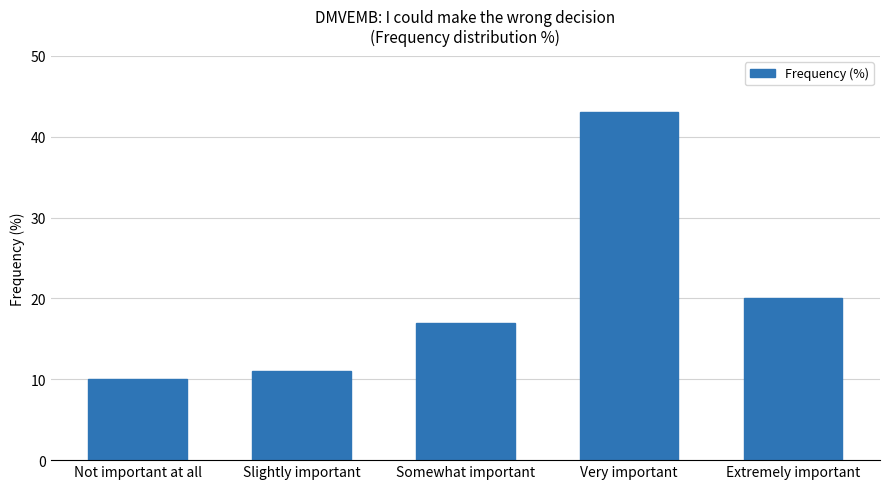

Reading left to right, extract all data points from this chart.

Not important at all=10	Slightly important=11	Somewhat important=17	Very important=43	Extremely important=20